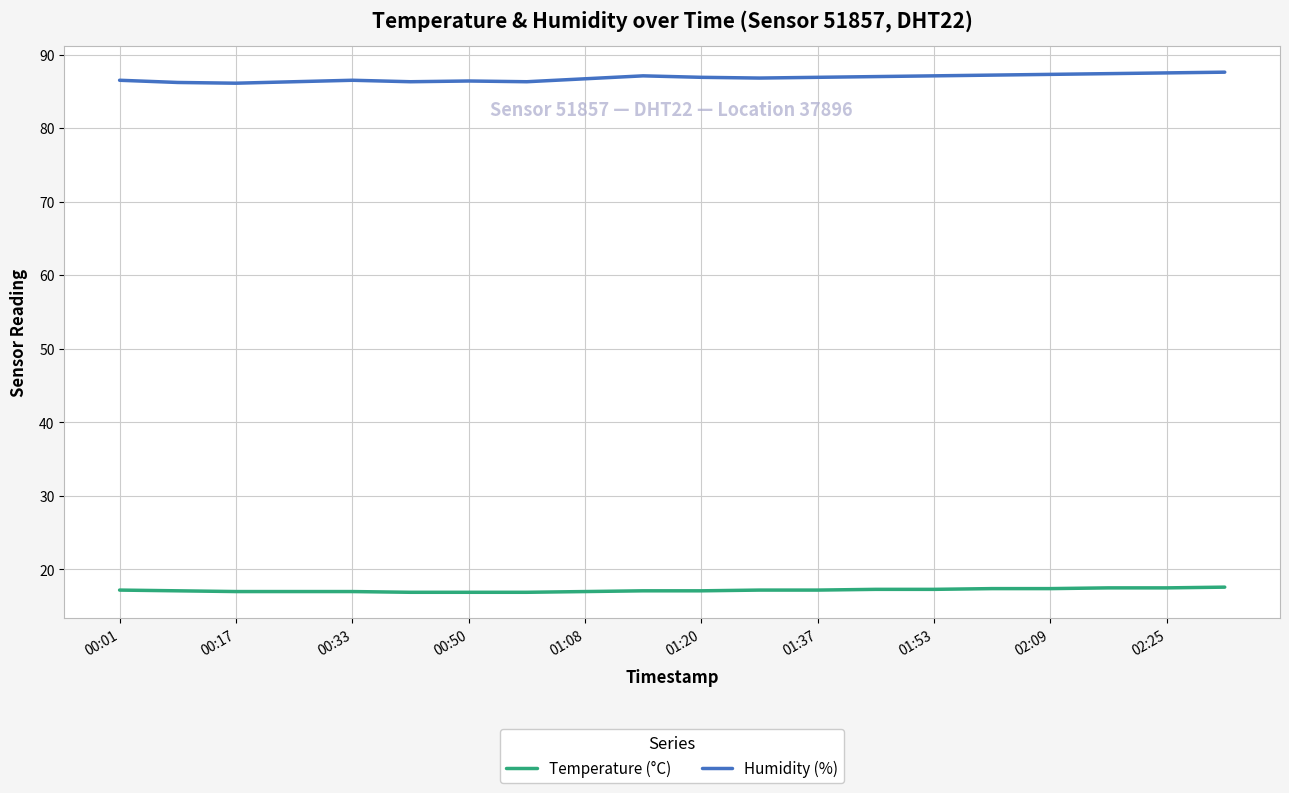

True or false: Humidity (%) and Temperature (°C) intersect in this chart.

False